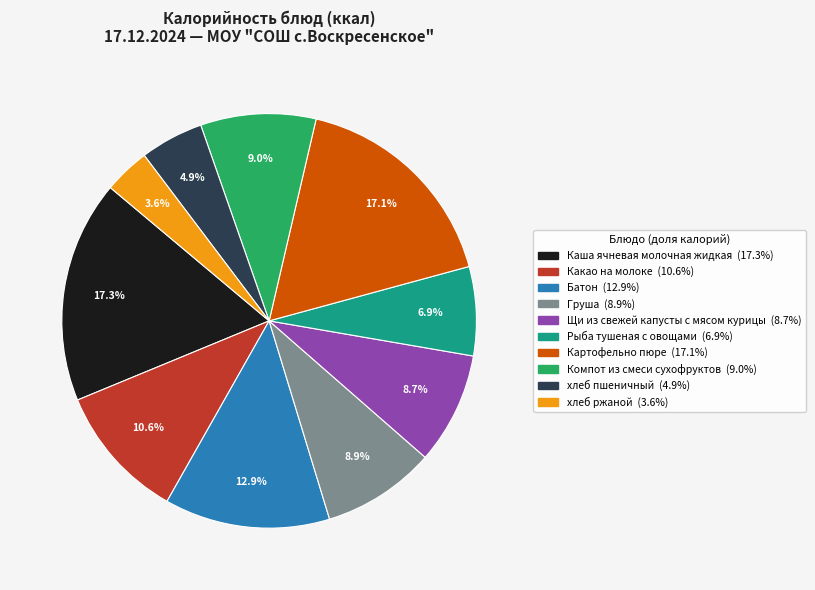

Is the sum of Рыба тушеная с овощами and хлеб пшеничный greater than half?

No